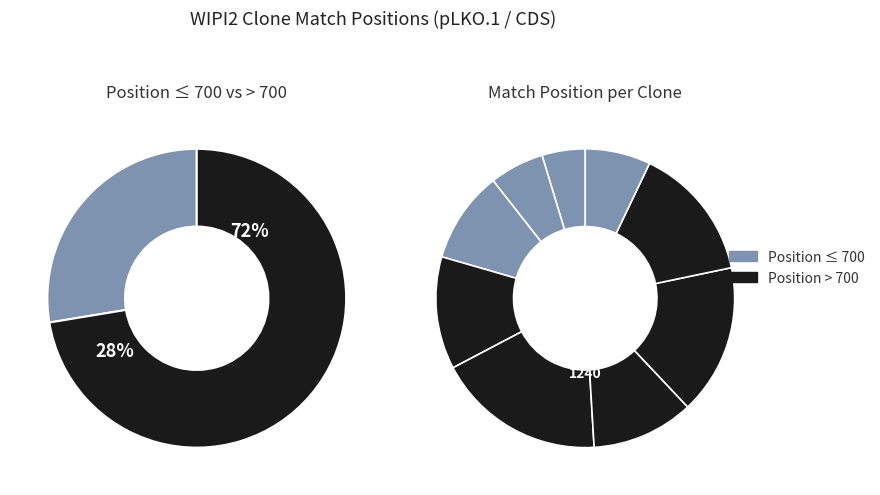

How many slices are in this pie chart?

9